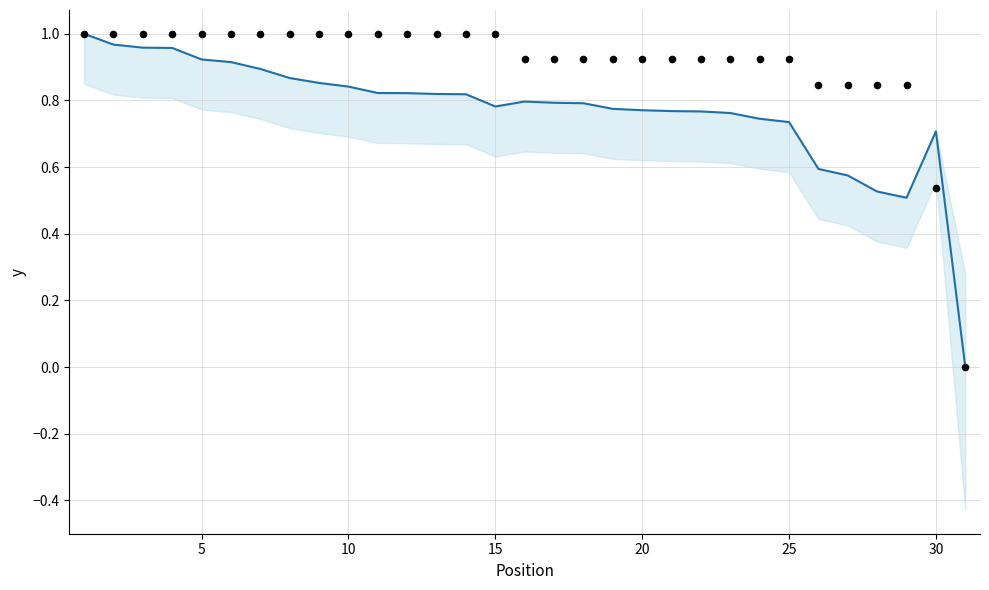

Which series contains the highest Y value?

avg speed (normalized)